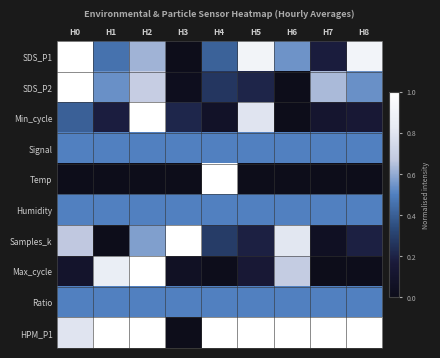

Rank the series by their maximum value, from lowest to highest.

Signal, Humidity, Ratio, SDS_P1, SDS_P2, Min_cycle, Temp, Samples_k, Max_cycle, HPM_P1